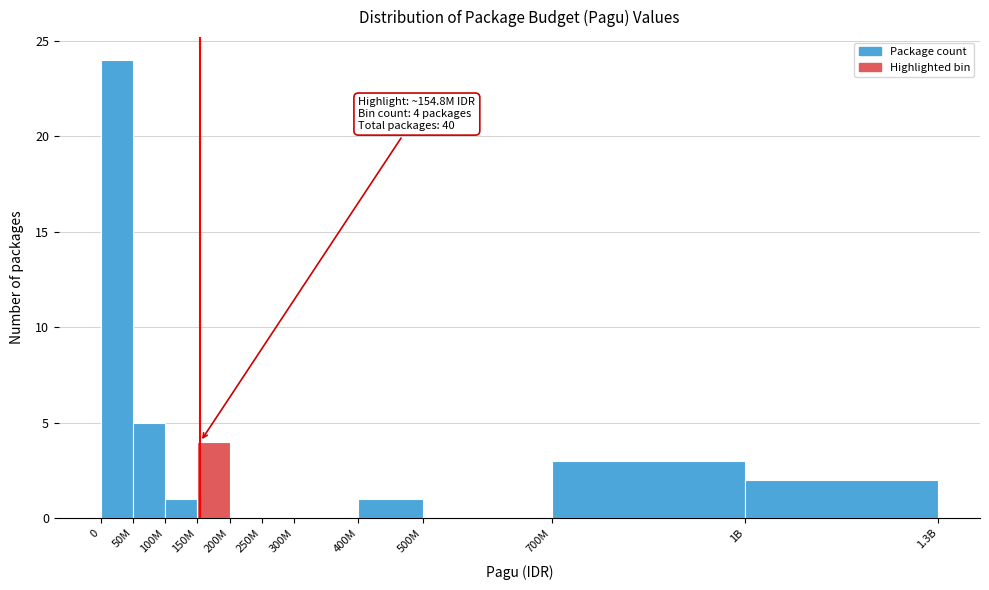

Reading left to right, transcribe all the data shown in this chart.

0=24	50M=5	100M=1	150M=4	200M=0	250M=0	300M=0	400M=1	500M=0	700M=3	1B=2